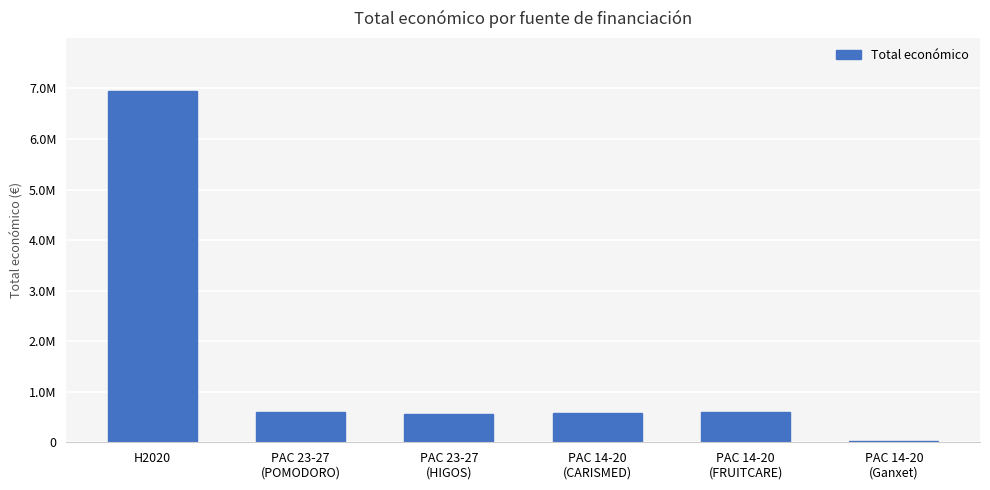

How many bars are there in total?

6